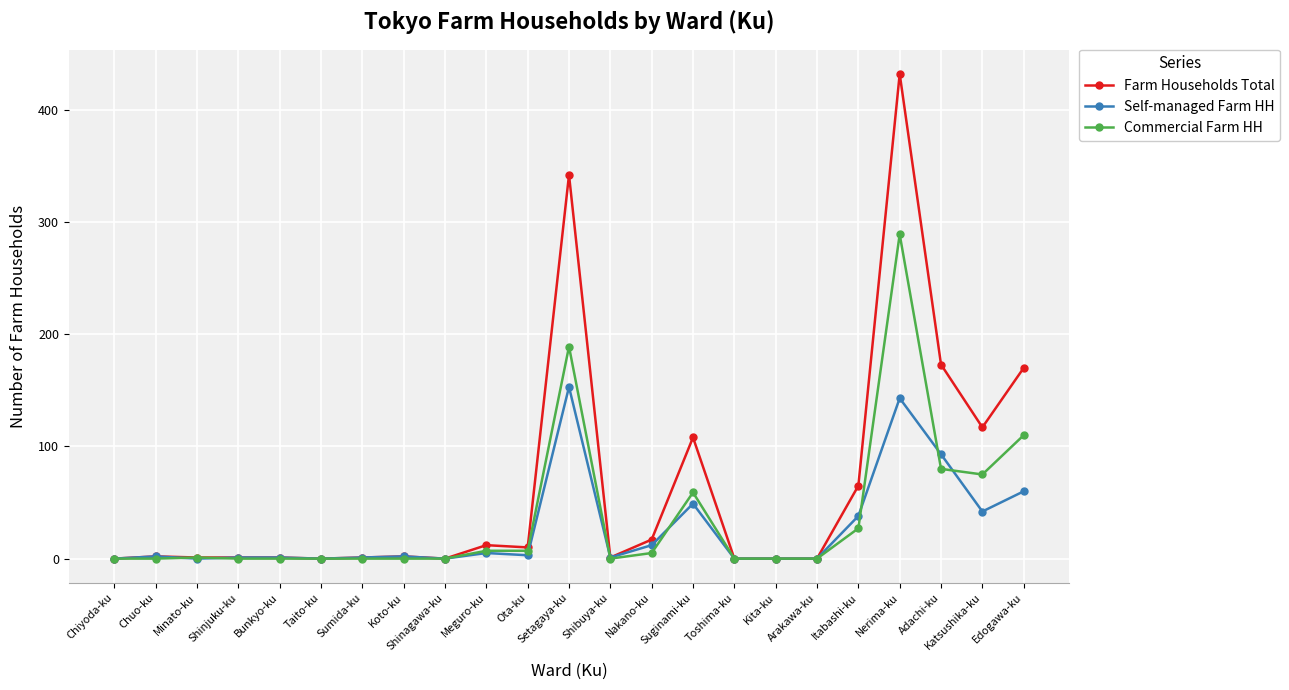

Which series has the widest spread of values?

Farm Households Total